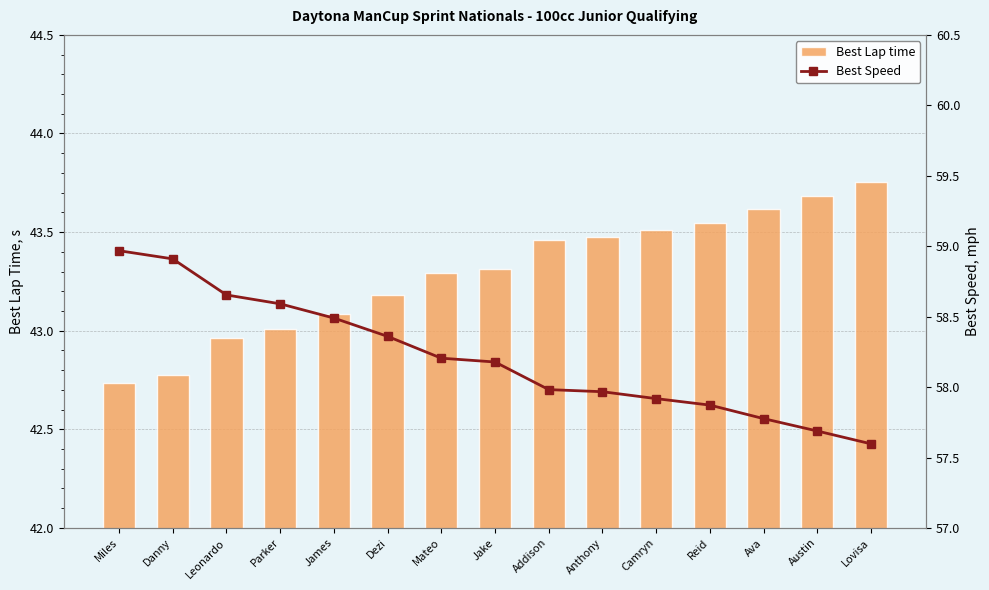

What is the difference between the second highest and minimum values in the Best Speed series?

1.3